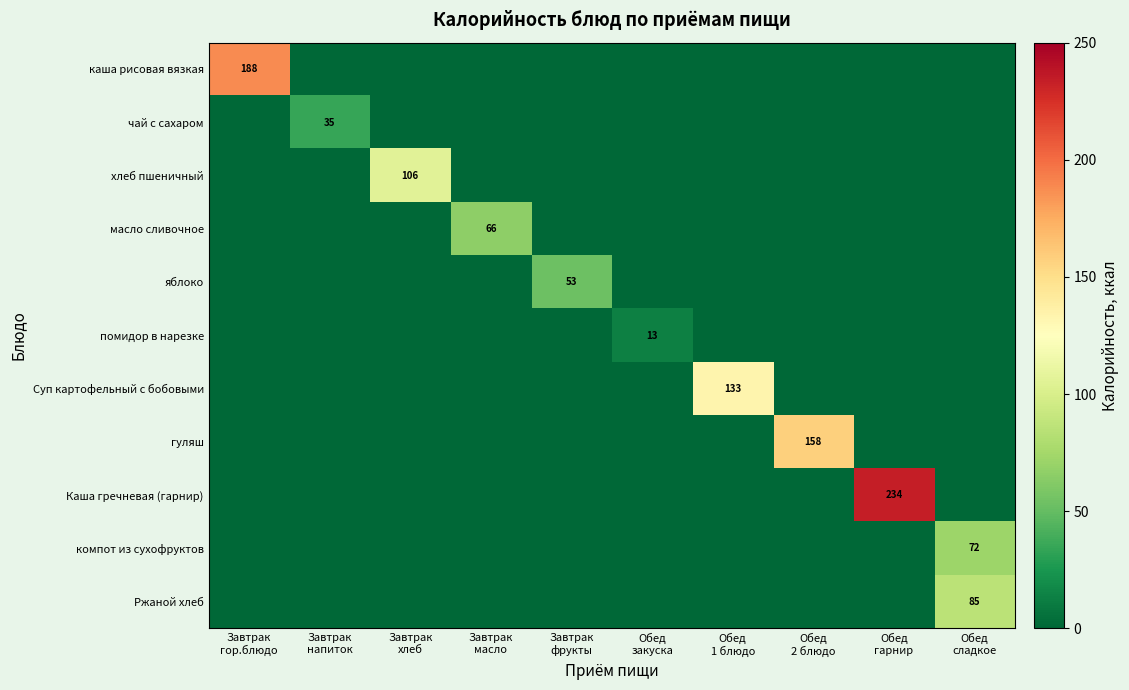

What is the total value across all series at Обед
закуска?

13